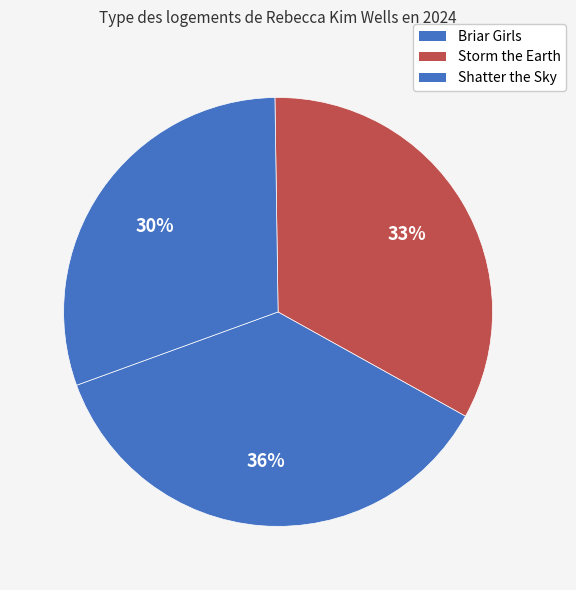

Is it true that Briar Girls is 30% of the pie?

False